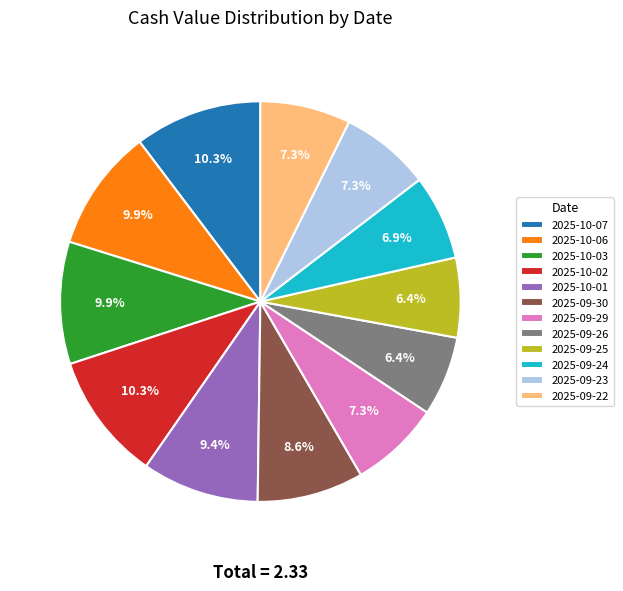

To the nearest percent, what portion does 2025-10-06 represent?

10%